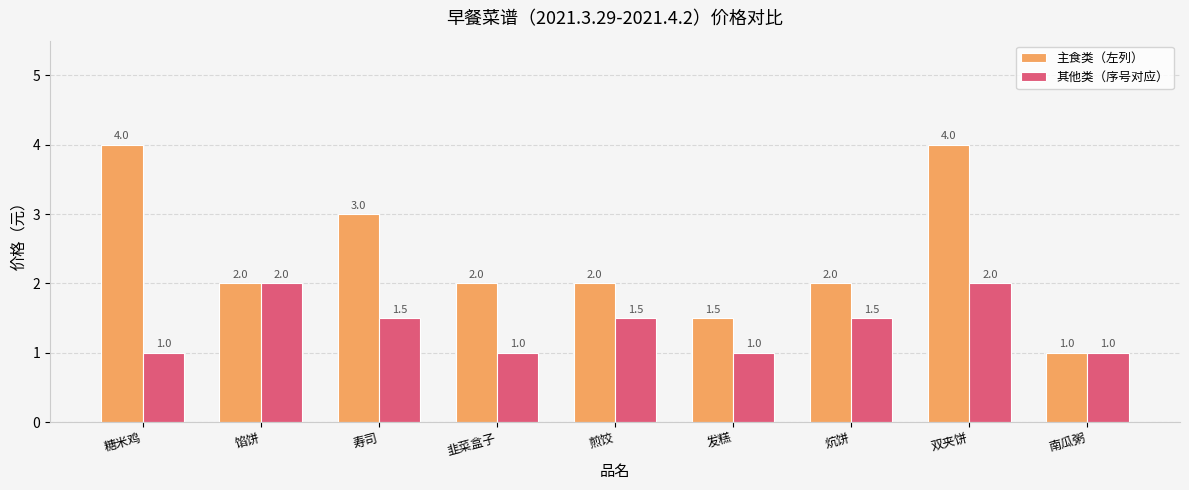

Reading left to right, transcribe all the data shown in this chart.

主食类（左列）: 4.0	2.0	3.0	2.0	2.0	1.5	2.0	4.0	1.0
其他类（序号对应）: 1.0	2.0	1.5	1.0	1.5	1.0	1.5	2.0	1.0